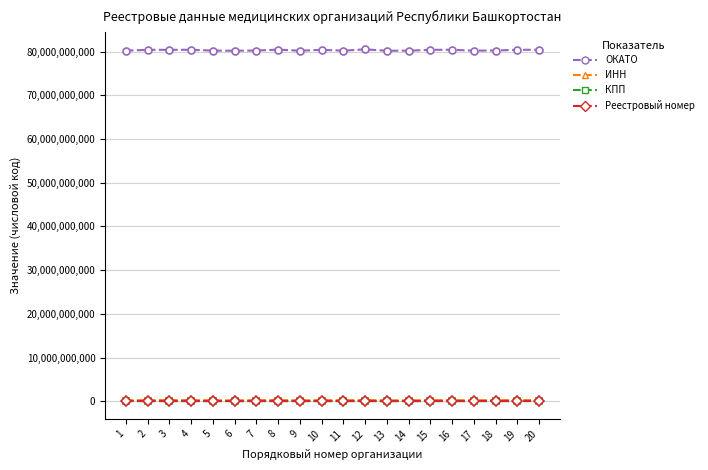

True or false: Реестровый номер and КПП intersect in this chart.

False